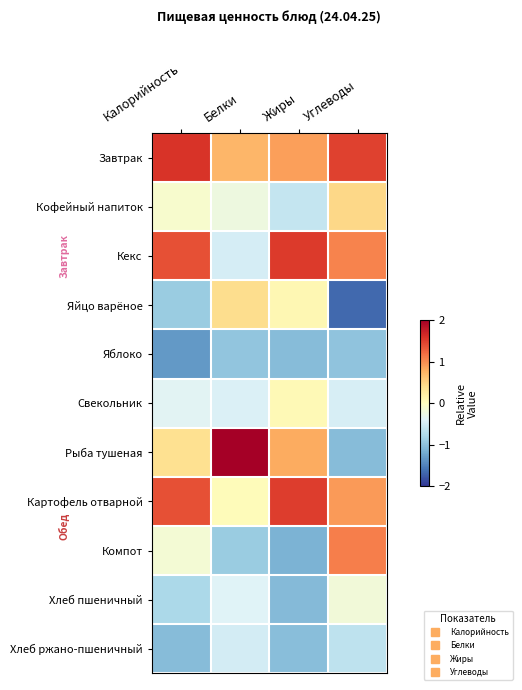

What is the smallest value displayed?

-1.7